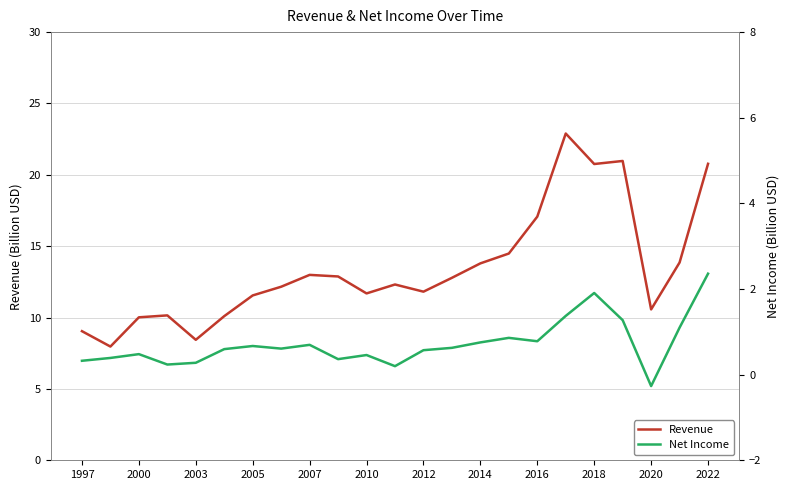

Does the chart have visible grid lines?

Yes